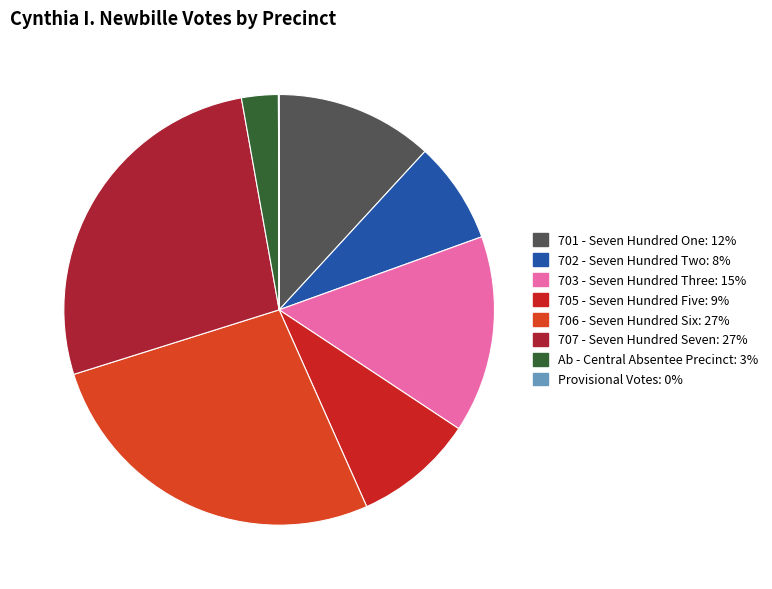

What is the largest slice in the pie chart?

707 - Seven Hundred Seven